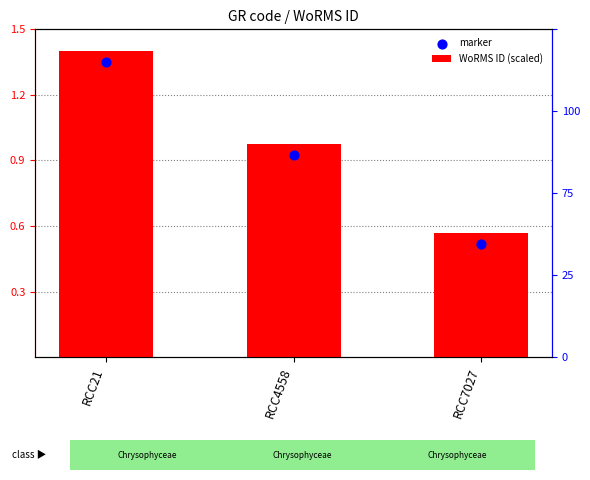

At which category is the sum across all series the highest?

RCC21